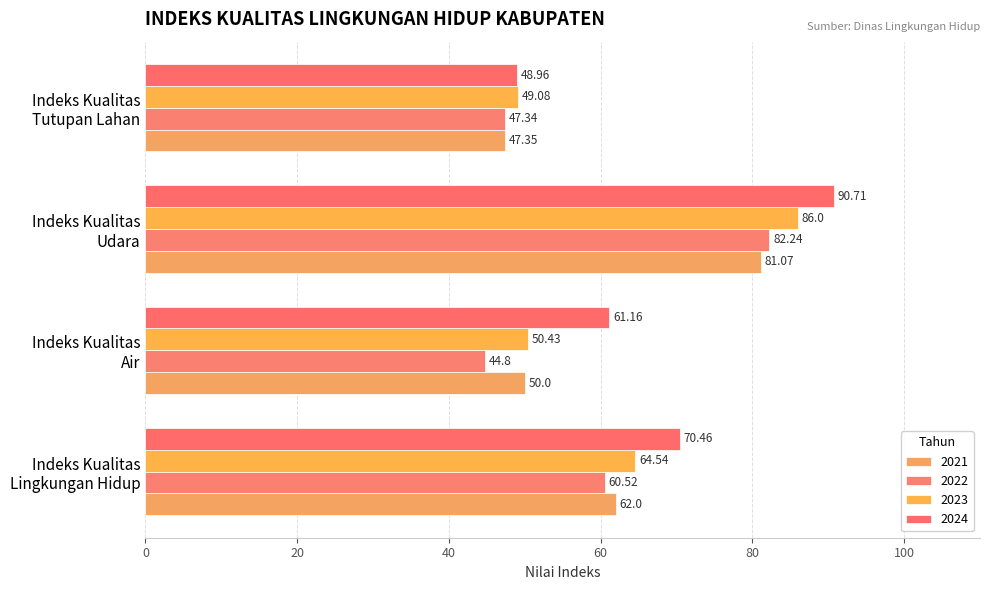

What is the lowest value of the 2023 series?

49.1